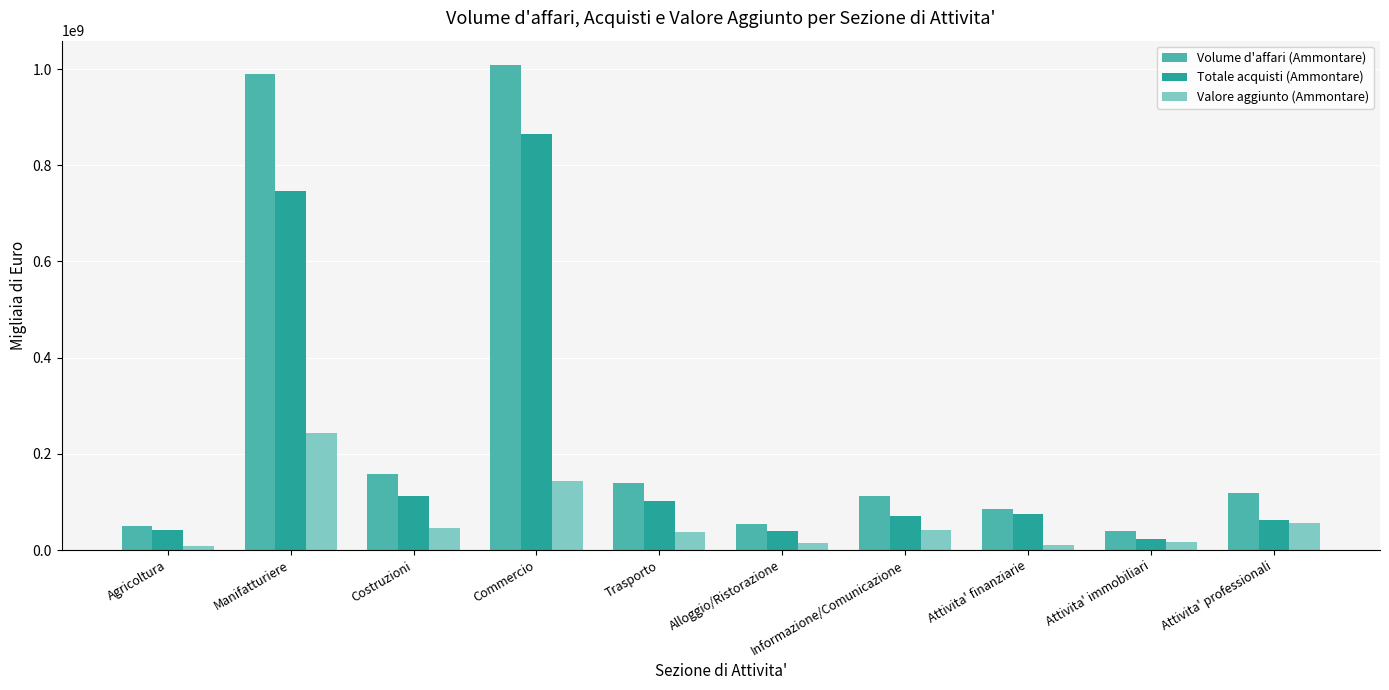

How many values in the Valore aggiunto (Ammontare) series are below 41575412?

5